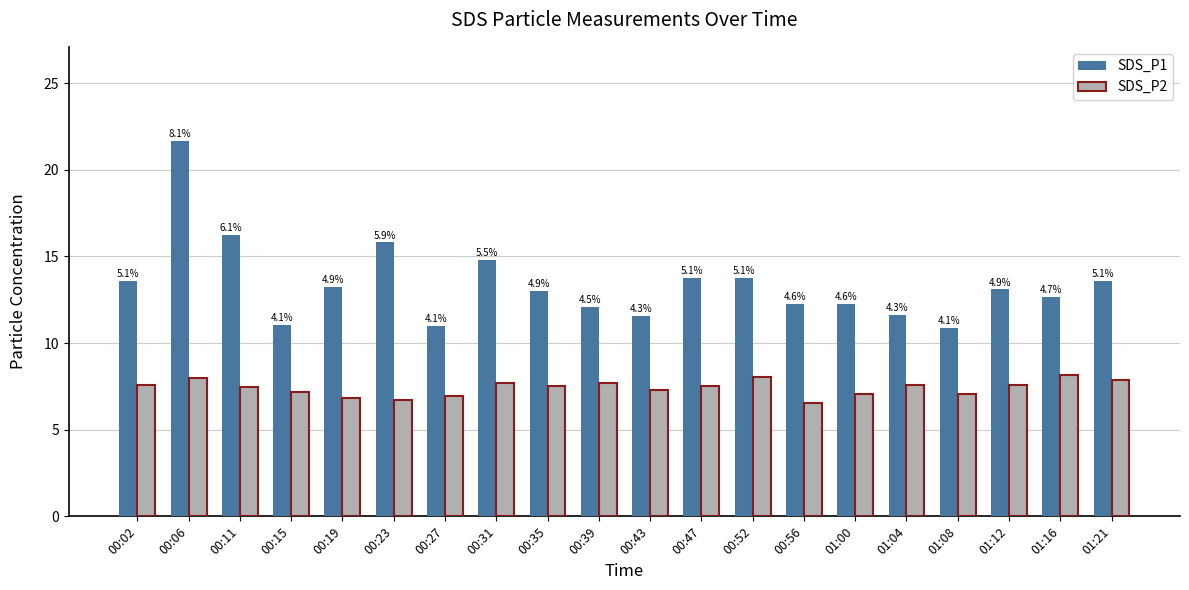

Which label corresponds to the smallest value in the chart?

00:56